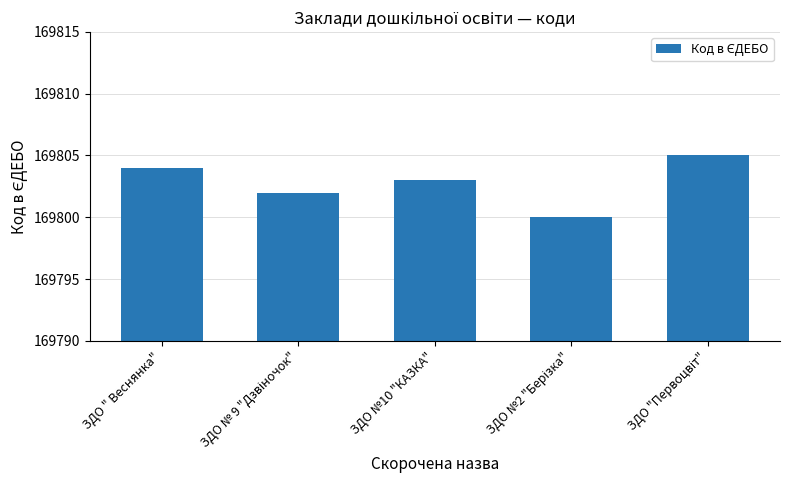

What is the ratio of the value at ЗДО " Веснянка" to the value at ЗДО №10 "КАЗКА"?

1.0